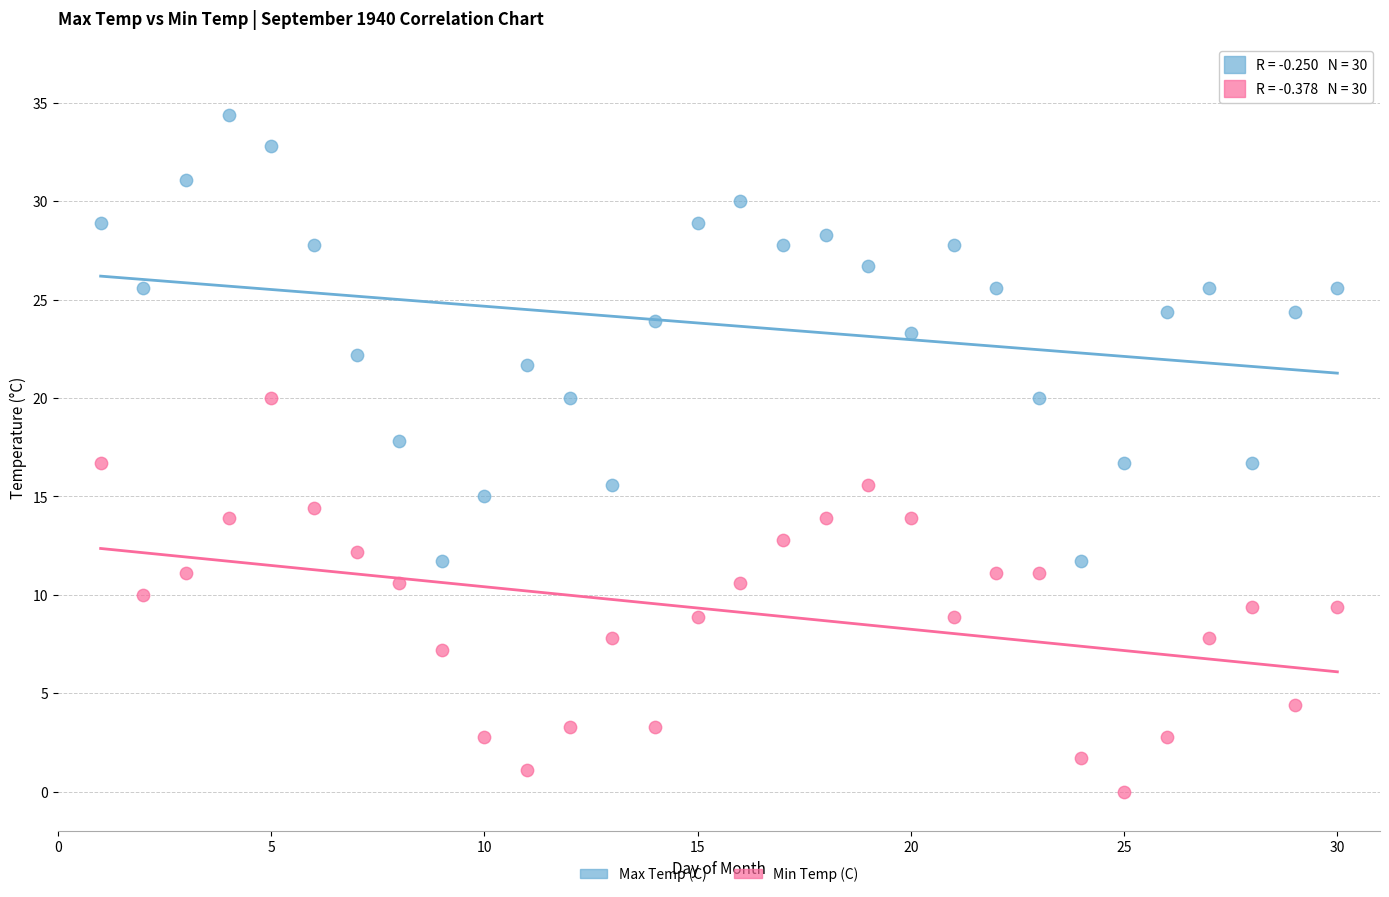

What are all the series names shown in the legend?

Max Temp (C), Min Temp (C)